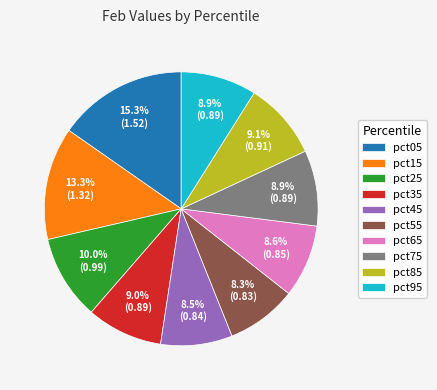

Is pct65 the majority of the pie?

No